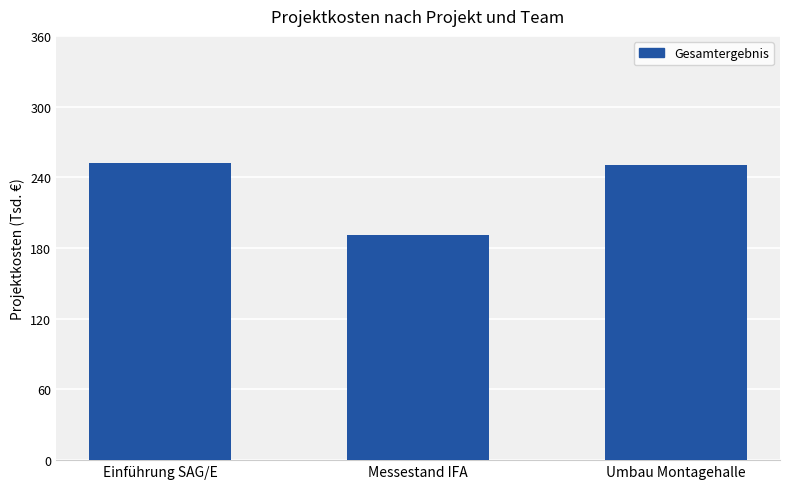

Does the chart contain any negative values?

No